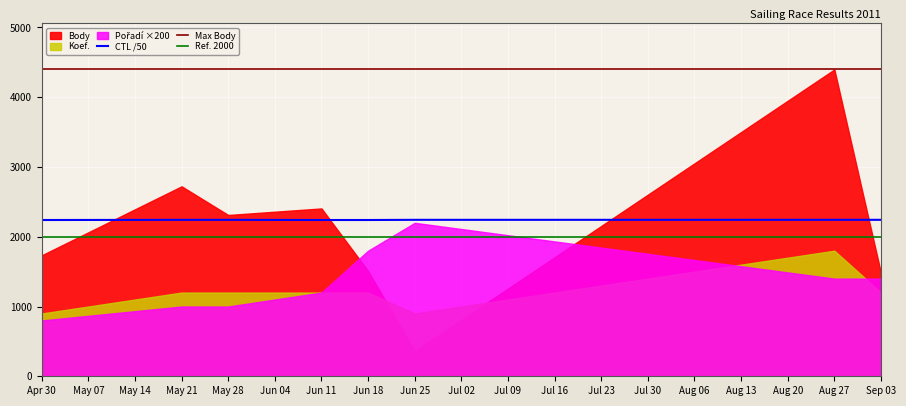

The value of Max Body at Jun 18 is 7325.8. True or false?

False